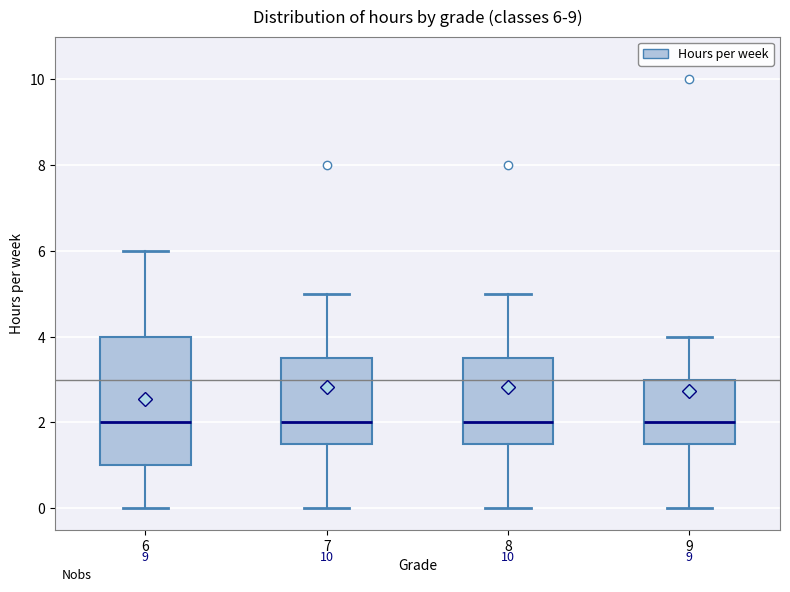

Comparing the boxes themselves (not the whiskers), which one is the tallest?

6